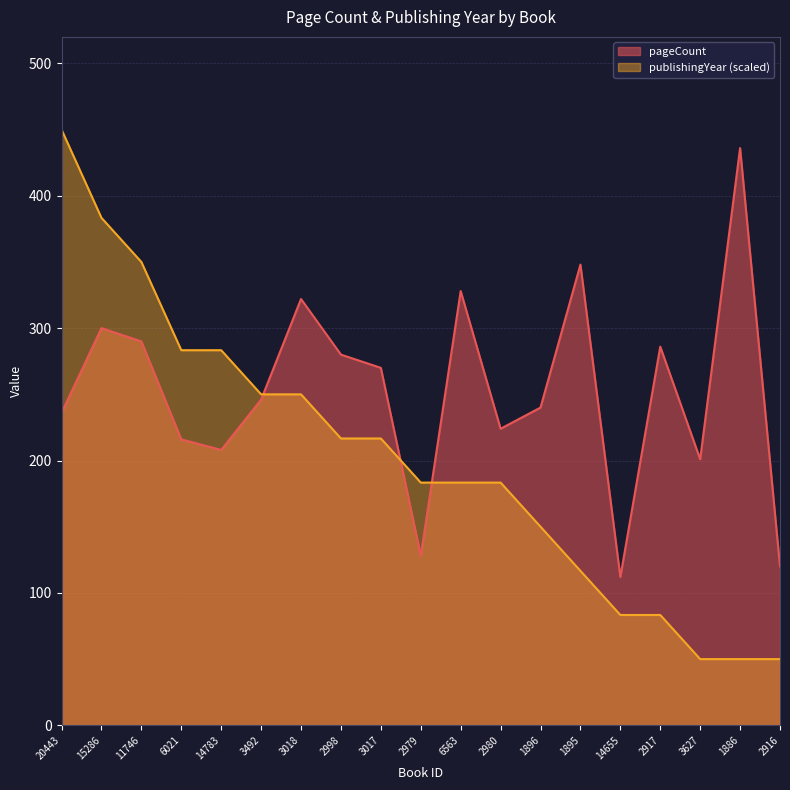

Which series has the largest total across all categories?

pageCount